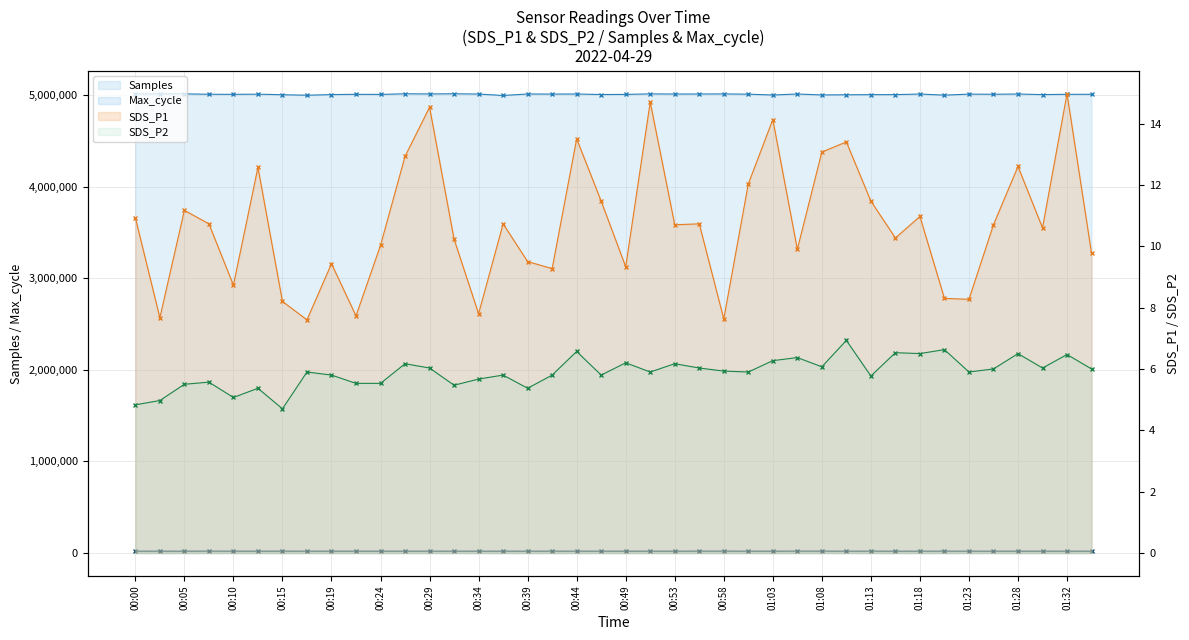

What is the sum of all SDS_P1 values?

428.3